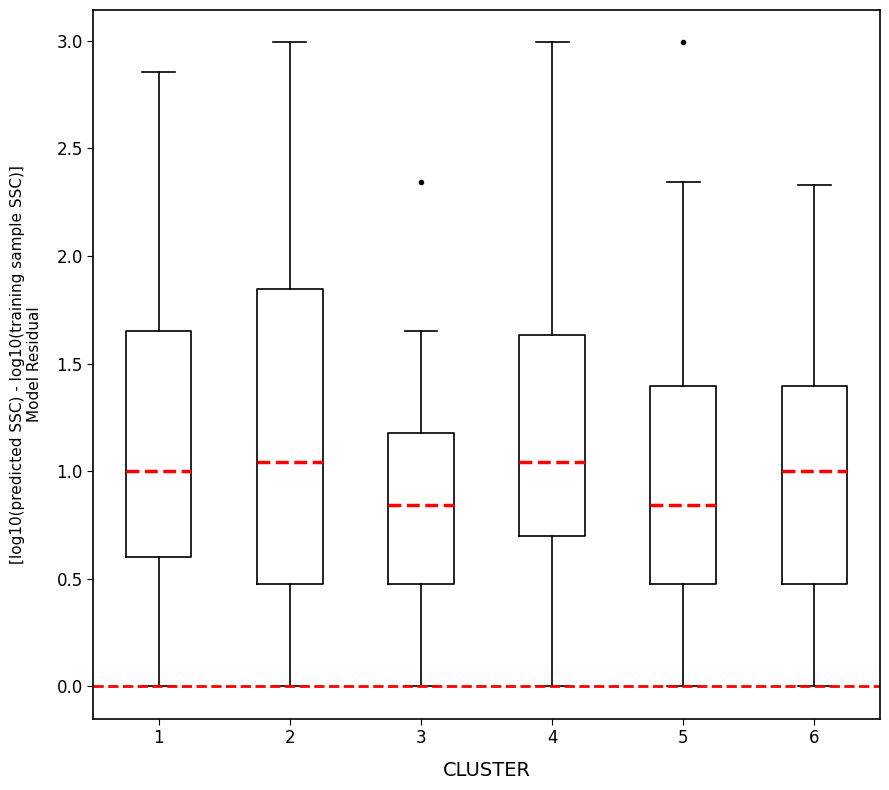

Where is the lower edge of the box at x = 6 on the y-axis? The values are not printed on the chart, so give them approximately, as read against the axis.

0.50